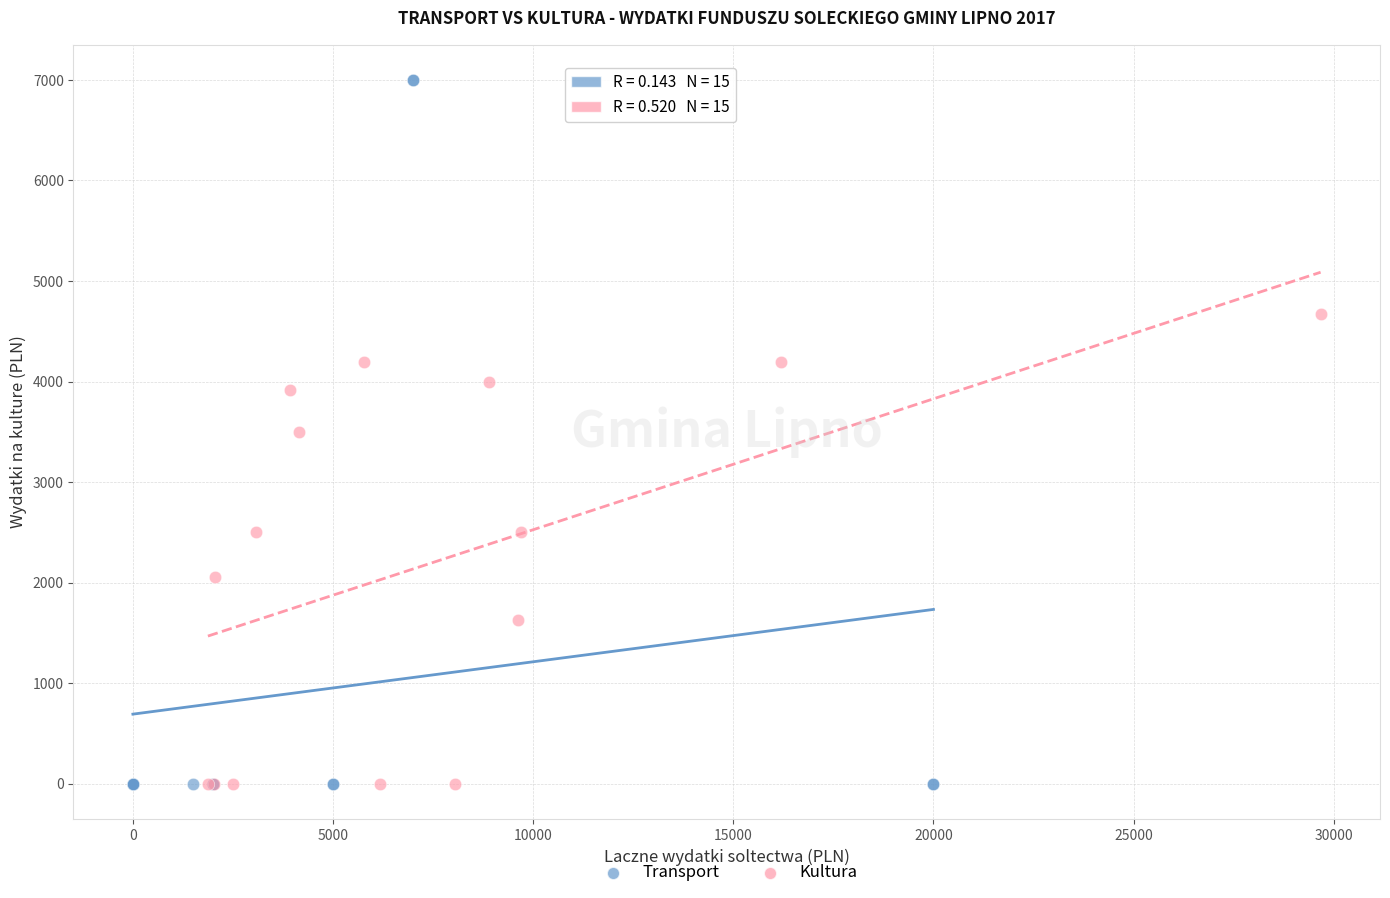

Which series contains the highest Y value?

Transport